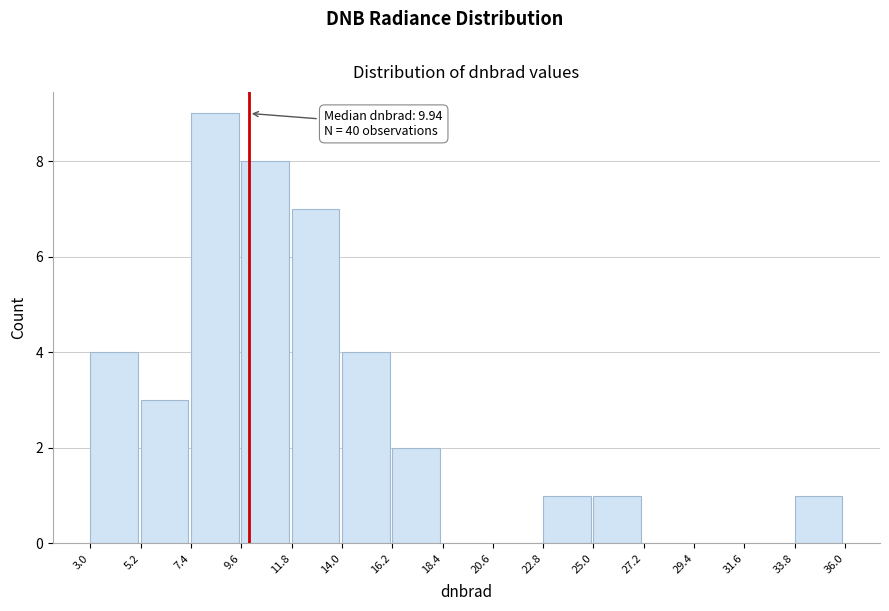

Which range on the x-axis has the tallest bar?

7.4 to 9.6